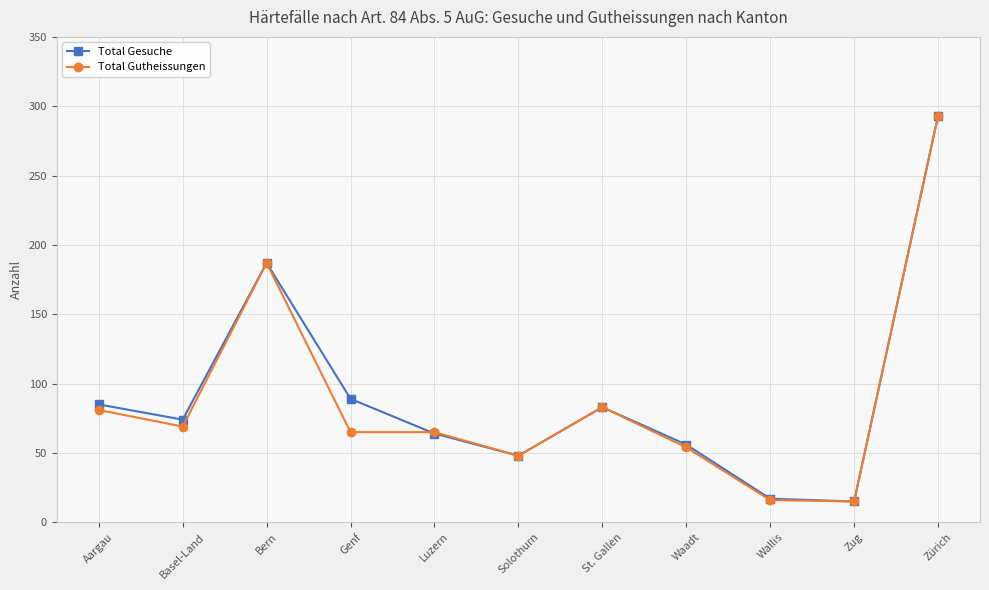

Where is Total Gutheissungen nearest to the value 154?

Bern